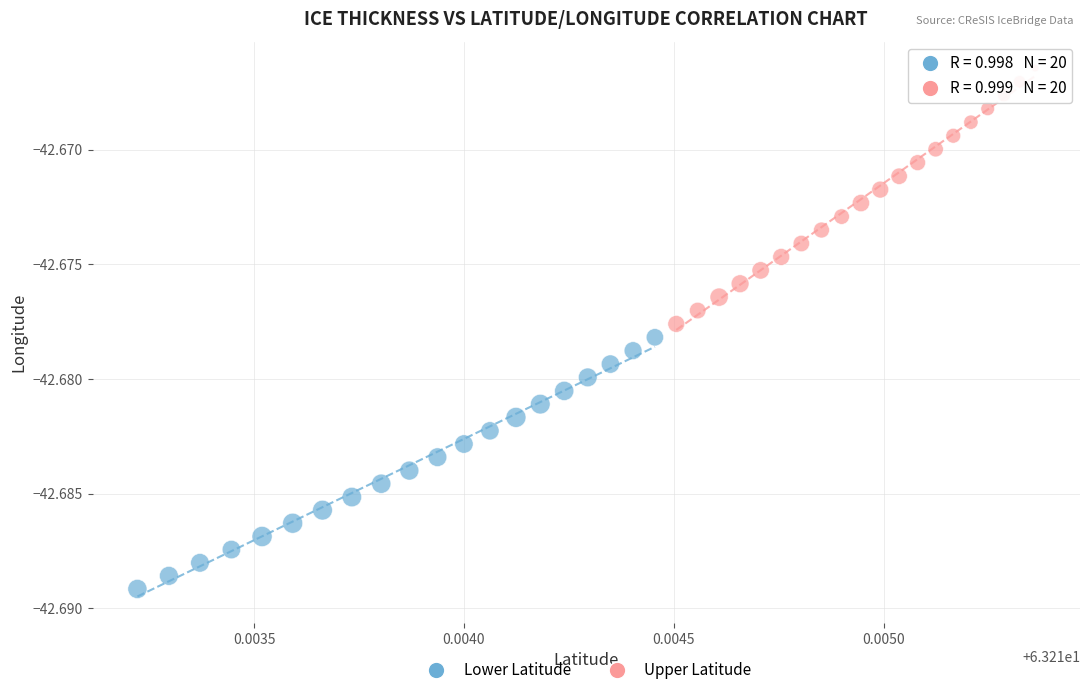

Which series has the widest spread of Y values?

Upper Latitude